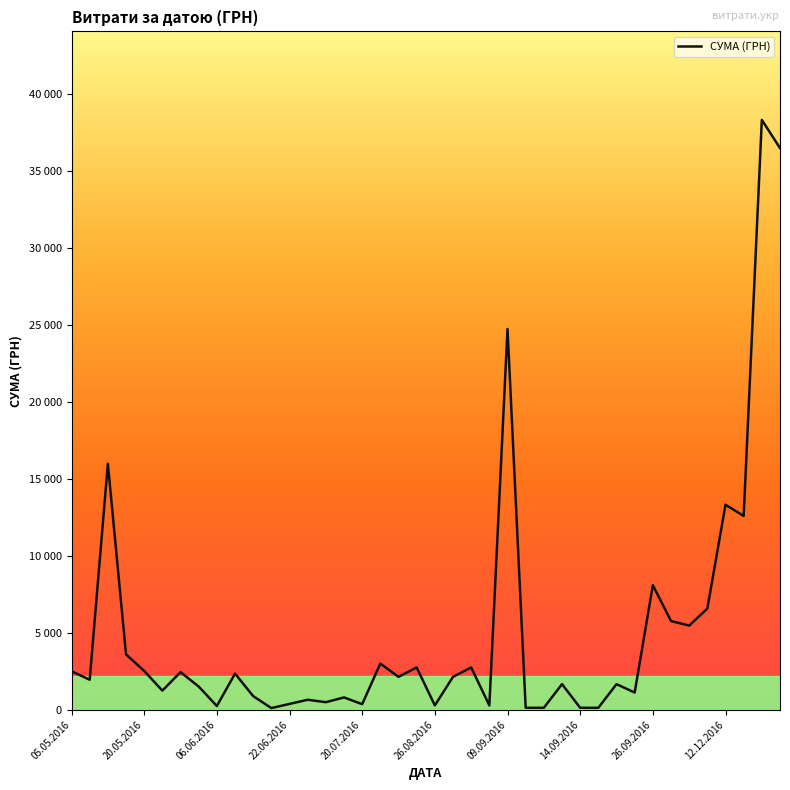

Reading left to right, transcribe all the data shown in this chart.

2500.0	1950.0	15984.0	3596.0	2522.0	1242.4	2443.3	1507.0	240.0	2348.0	884.0	108.0	378.0	648.0	490.0	799.0	361.8	3000.0	2137.5	2747.0	279.6	2137.5	2747.0	279.6	24737.1	126.5	126.5	1663.5	126.5	126.5	1663.5	1118.0	8094.8	5764.4	5465.0	6570.0	13320.0	12590.0	38323.2	36490.0